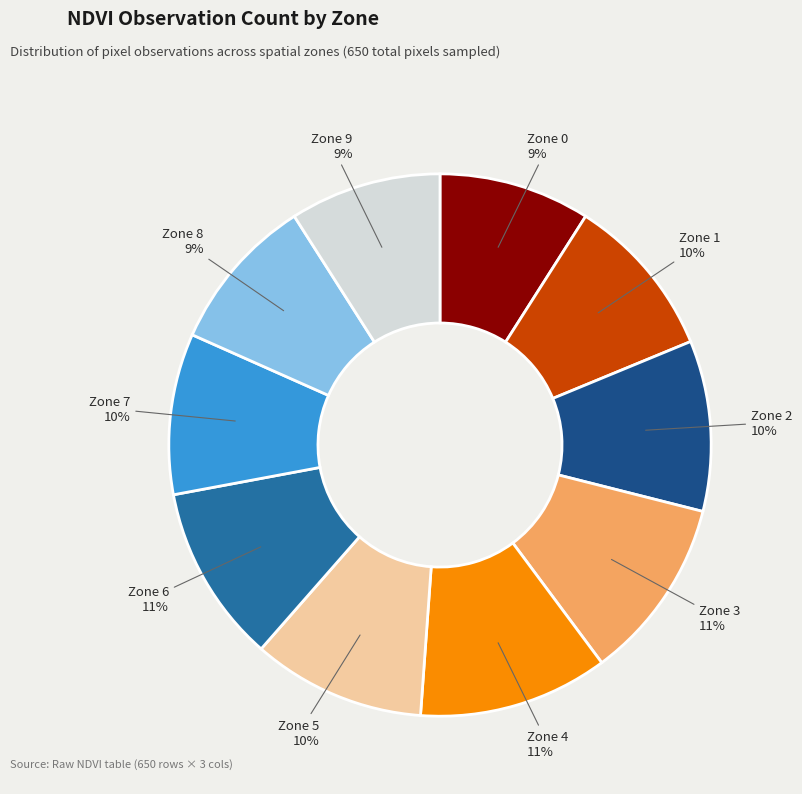

Is it true that Zone 8 is 9% of the pie?

True